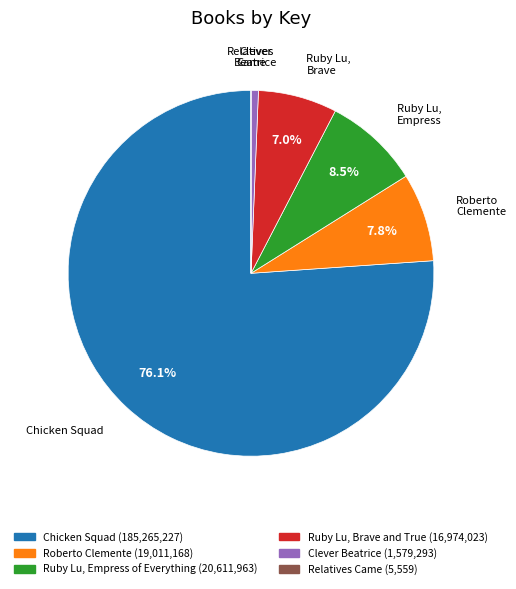

Is there a majority slice in this chart?

Yes